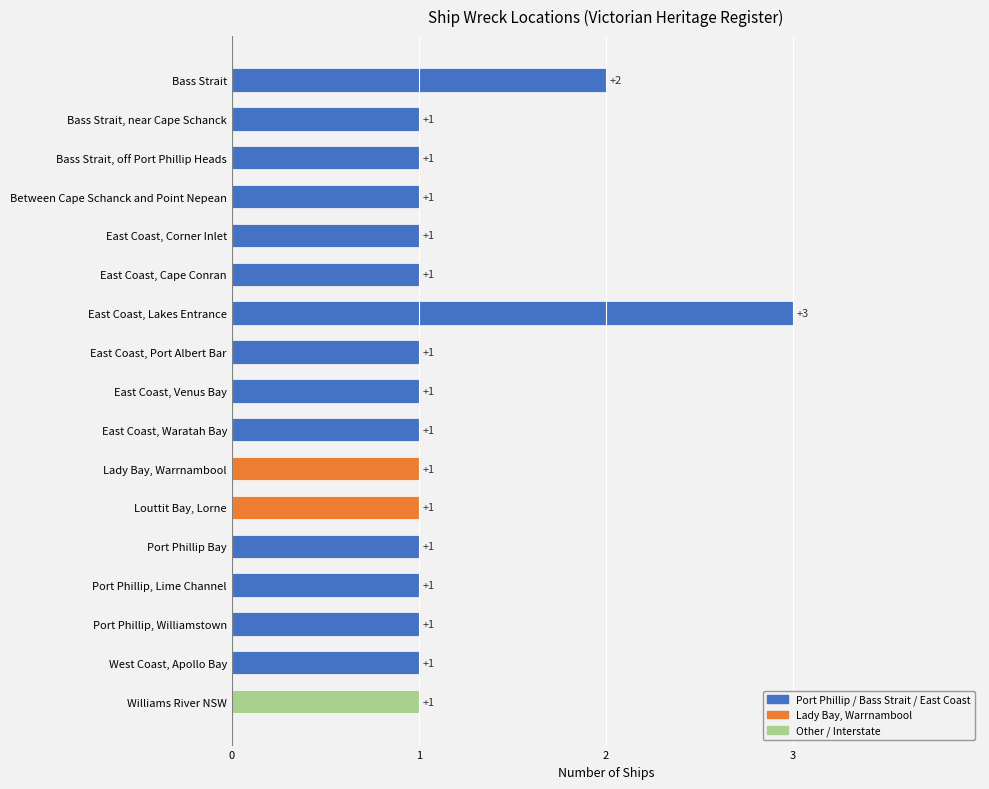

What is the difference between the second highest and second lowest values?

1